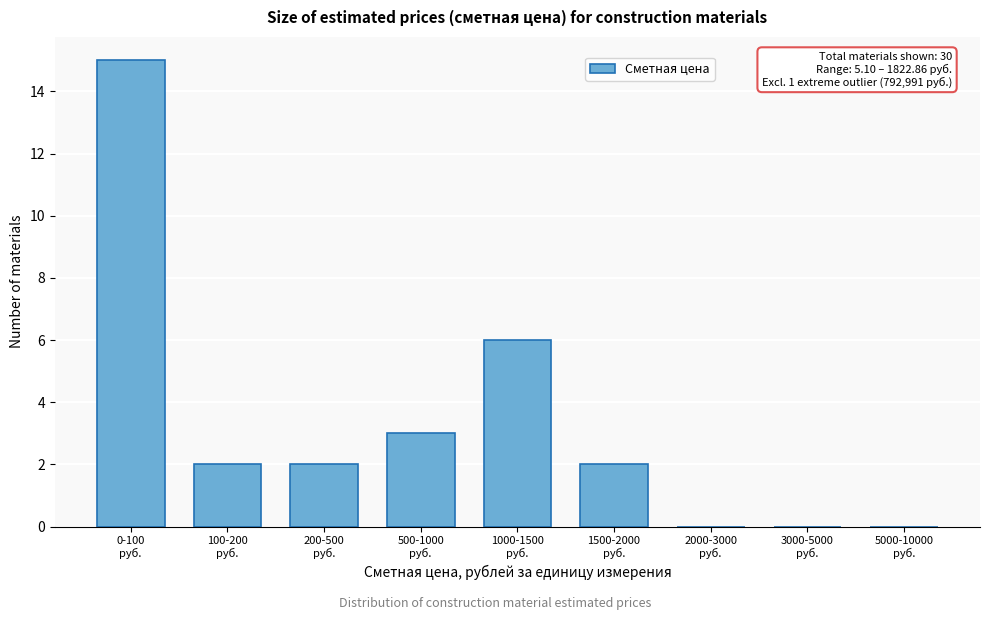

What is the sum of all values?

30